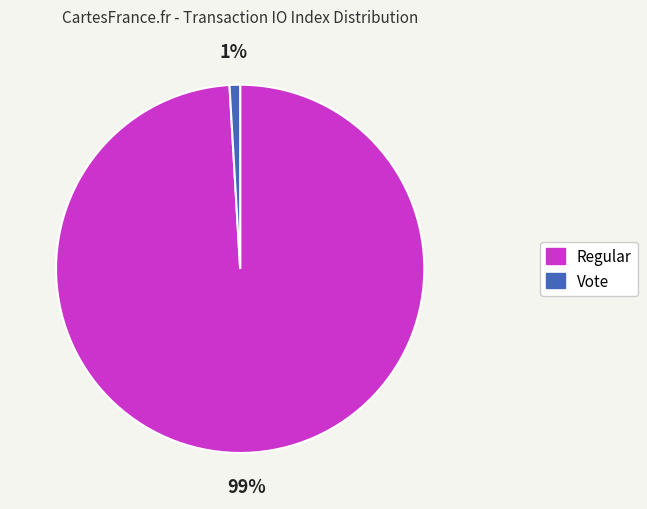

Between Regular and Vote, which is larger?

Regular